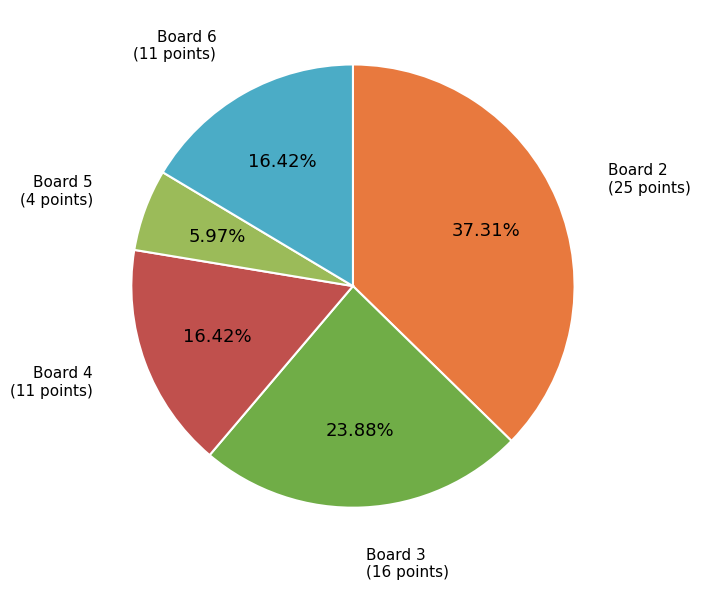

How many segments does this pie chart have?

5